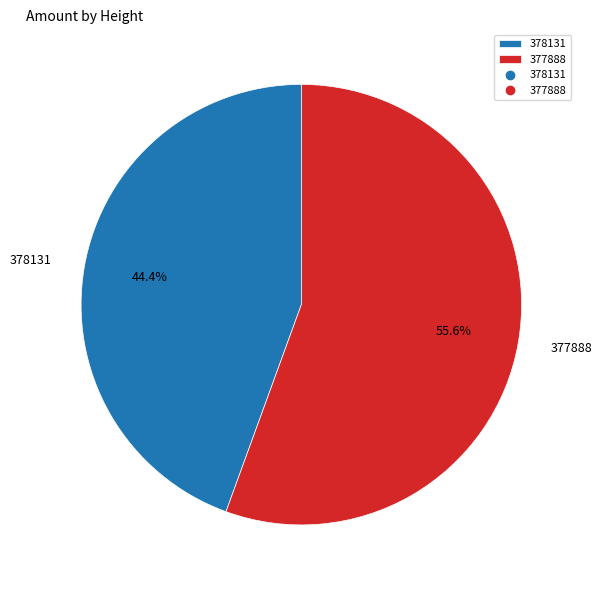

Count the number of slices in the pie.

2